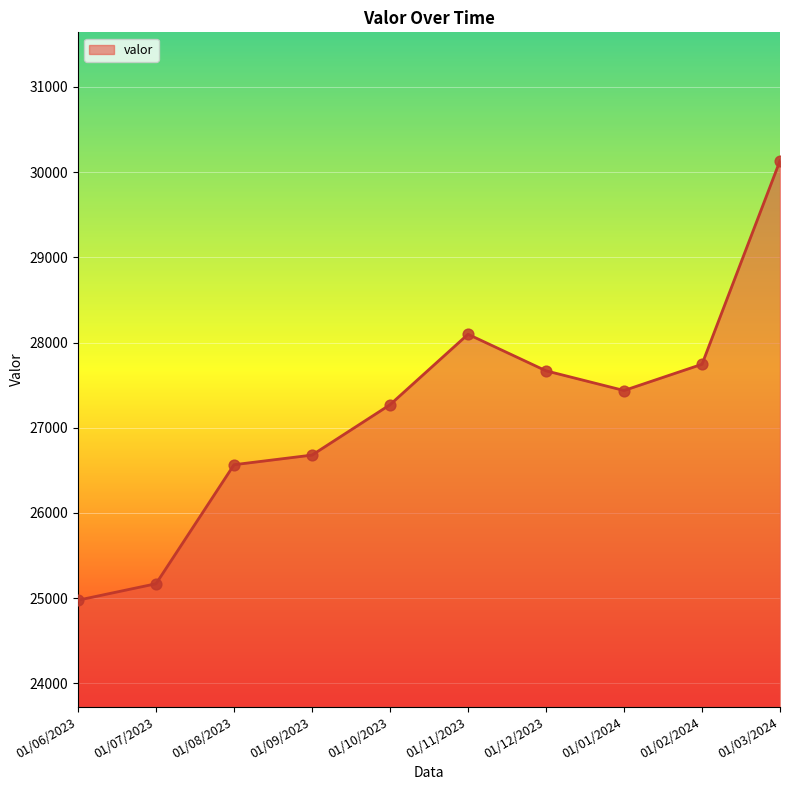

What is the change in value from 01/06/2023 to 01/09/2023?

+1703